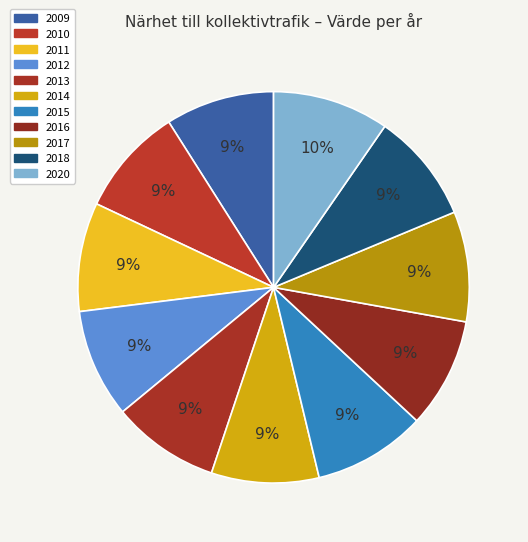

What is the smallest slice in the pie chart?

2013